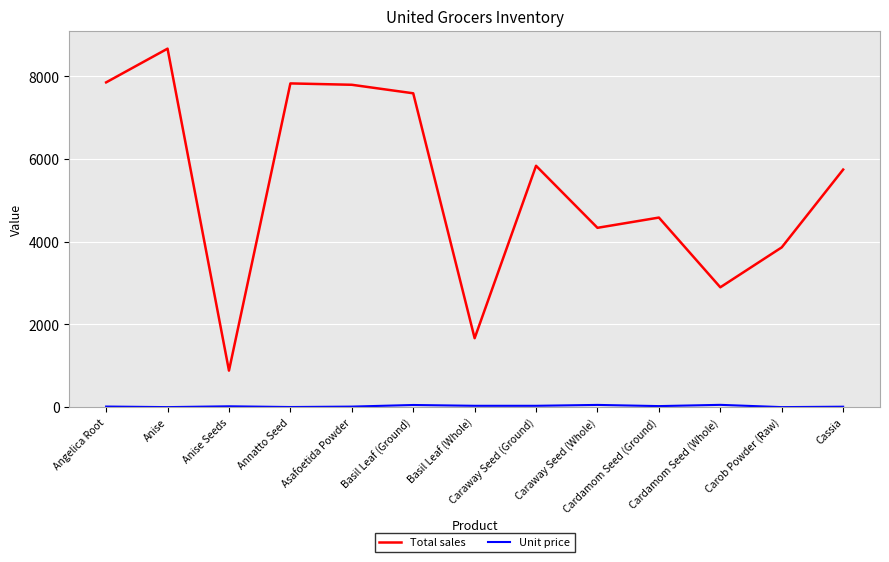

Reading left to right, extract all data points from this chart.

Total sales: Angelica Root=7857.0	Anise=8673.0	Anise Seeds=883.0	Annatto Seed=7832.0	Asafoetida Powder=7799.0	Basil Leaf (Ground)=7593.0	Basil Leaf (Whole)=1667.0	Caraway Seed (Ground)=5839.0	Caraway Seed (Whole)=4338.0	Cardamom Seed (Ground)=4586.0	Cardamom Seed (Whole)=2899.0	Carob Powder (Raw)=3865.0	Cassia=5747.0
Unit price: Angelica Root=13.6	Anise=0.0	Anise Seeds=19.5	Annatto Seed=2.2	Asafoetida Powder=12.2	Basil Leaf (Ground)=51.3	Basil Leaf (Whole)=31.8	Caraway Seed (Ground)=31.8	Caraway Seed (Whole)=53.1	Cardamom Seed (Ground)=24.4	Cardamom Seed (Whole)=54.7	Carob Powder (Raw)=0.0	Cassia=9.9